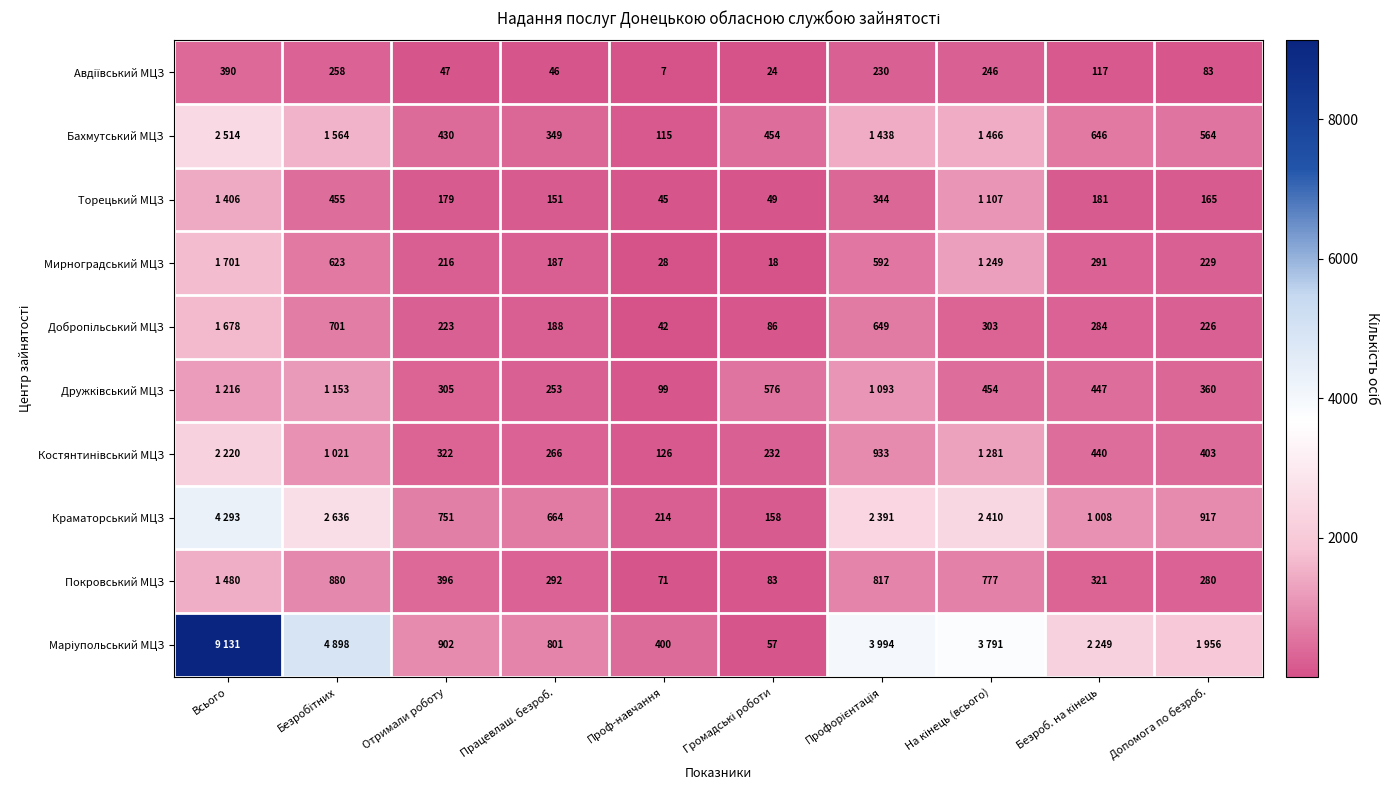

What is the spread (max minus min) of values at Отримали роботу?

855